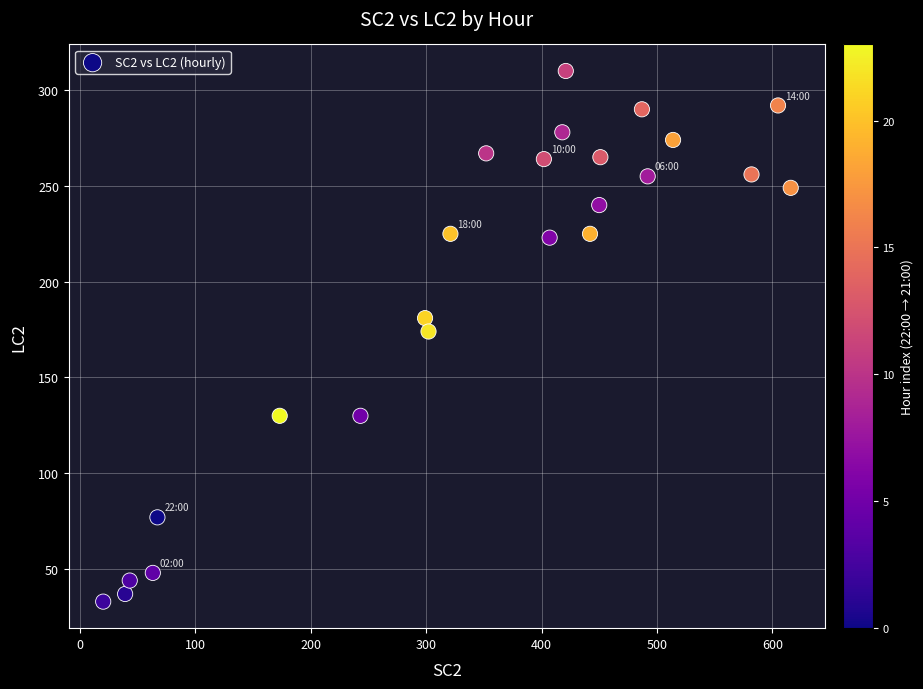

What is the range of X values (max minus min)?

596